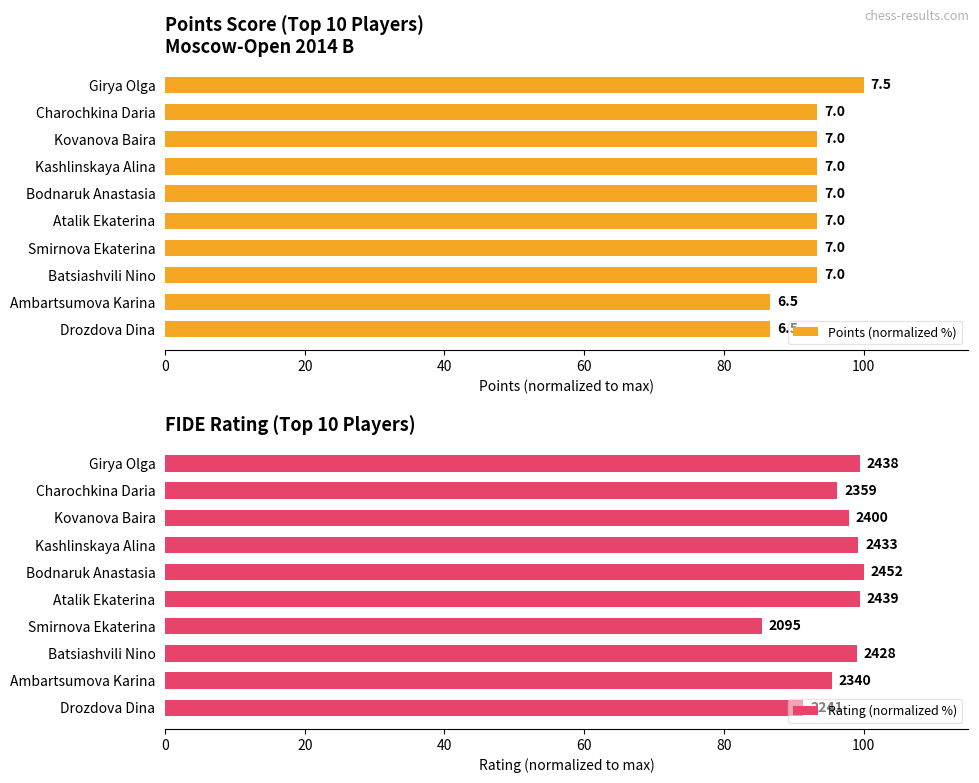

What is the value of the Points (normalized %) bar at the 2nd from the left?

93.3